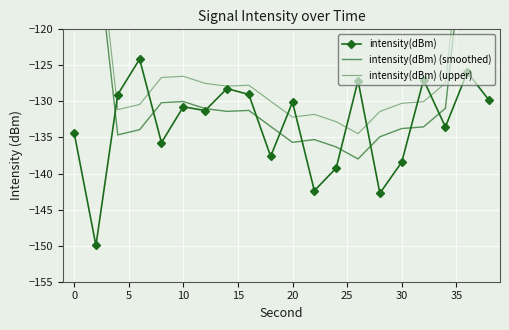

True or false: intensity(dBm) (upper) has more than 2 interior local peaks.

True